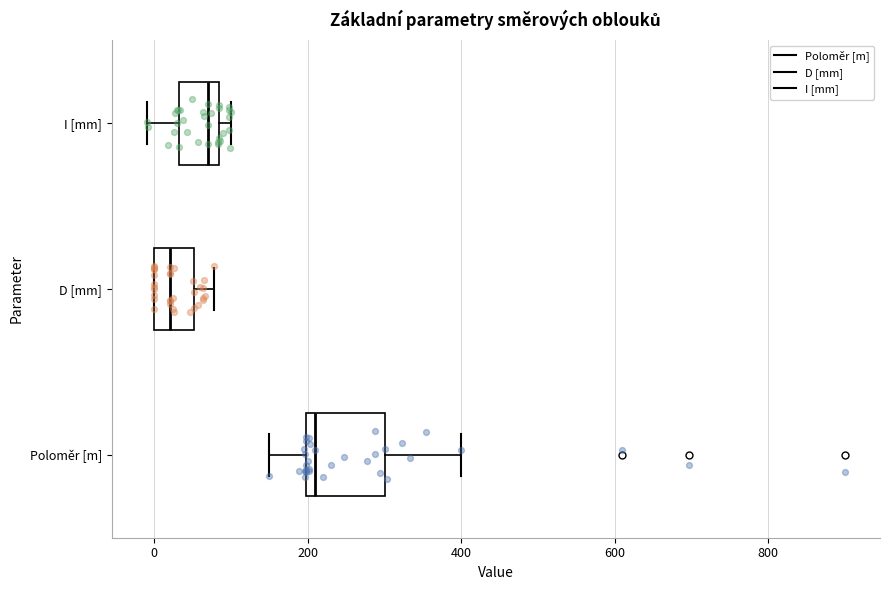

Reading bottom to top, read every box against the x-axis: the position of its median line, the range the box covers, and the ends of its whiskers. The values are not printed on the chart, so give them approximately, as read against the axis.

Poloměr [m]: median 200 (just right of the box's left edge), box 200 to 300, whiskers 160 to 400
D [mm]: median 20, box 0 to 60, whiskers 0 to 80
I [mm]: median 80 (just left of the box's right edge), box 40 to 80, whiskers 0 to 100